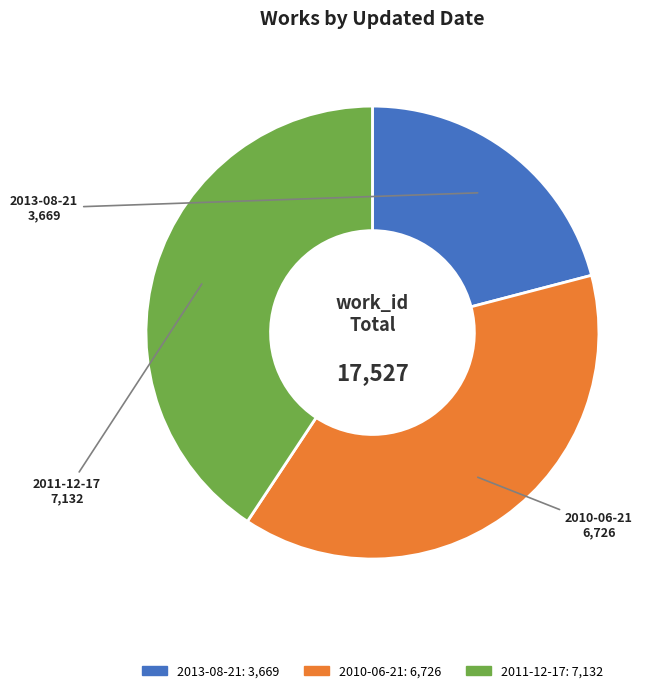

Does any single category account for the majority?

No